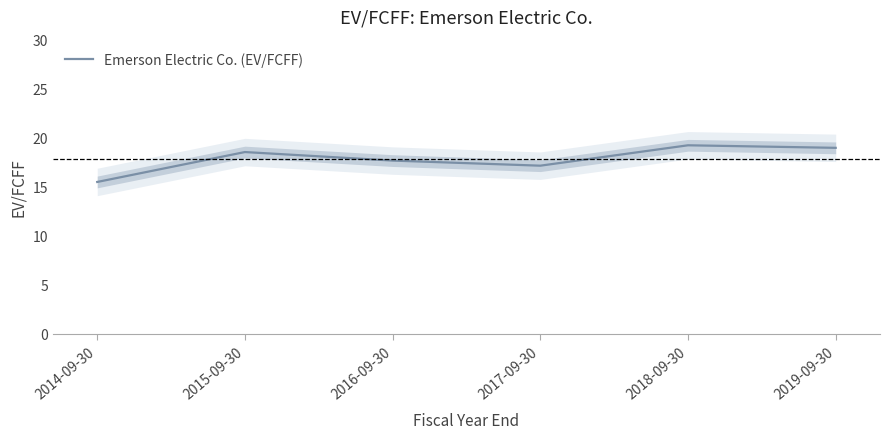

What is the difference between the values at 2014-09-30 and 2017-09-30?

1.7